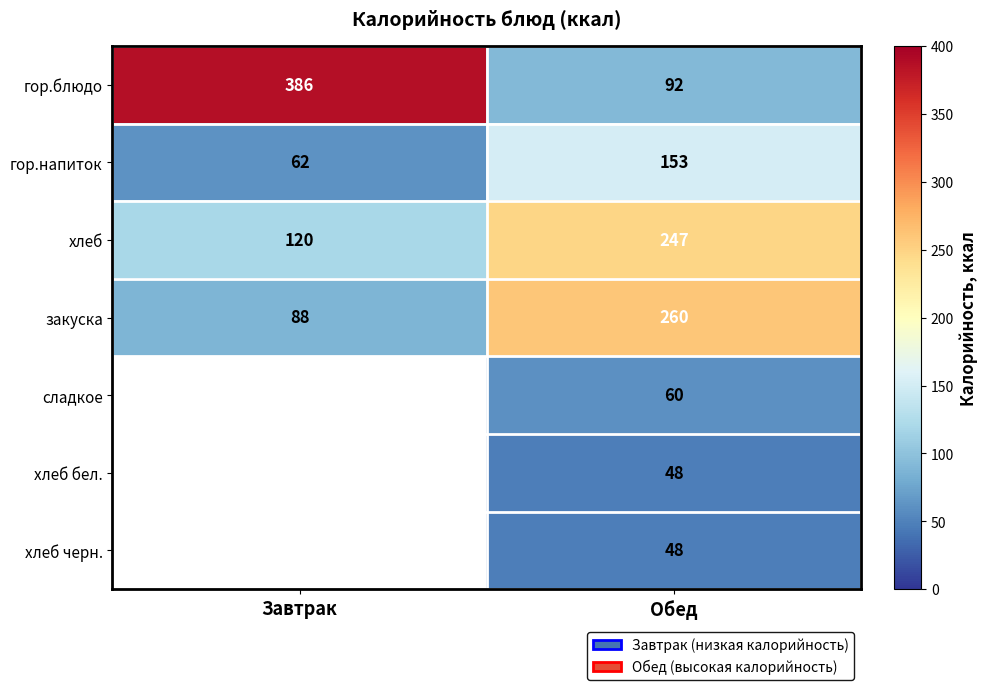

True or false: сладкое has a value of 82.4 at Обед.

False